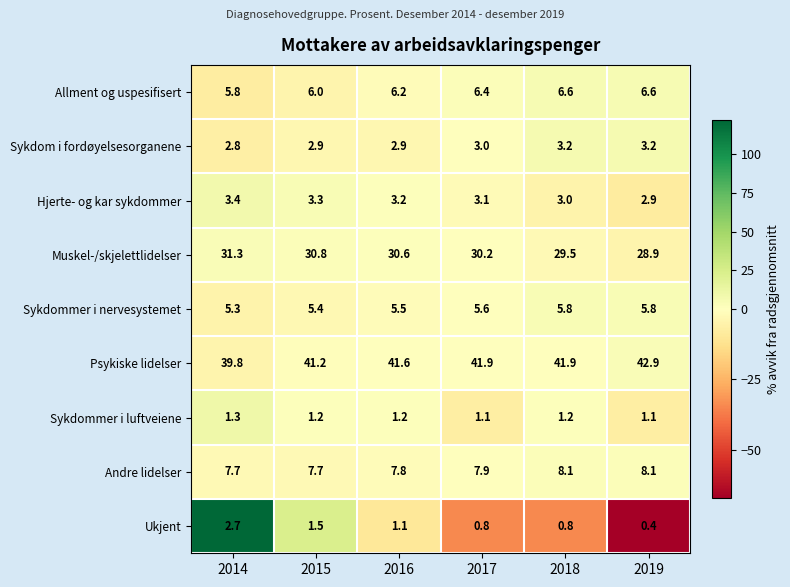

Count the Sykdom i fordøyelsesorganene values in the range 2 to 3.

4